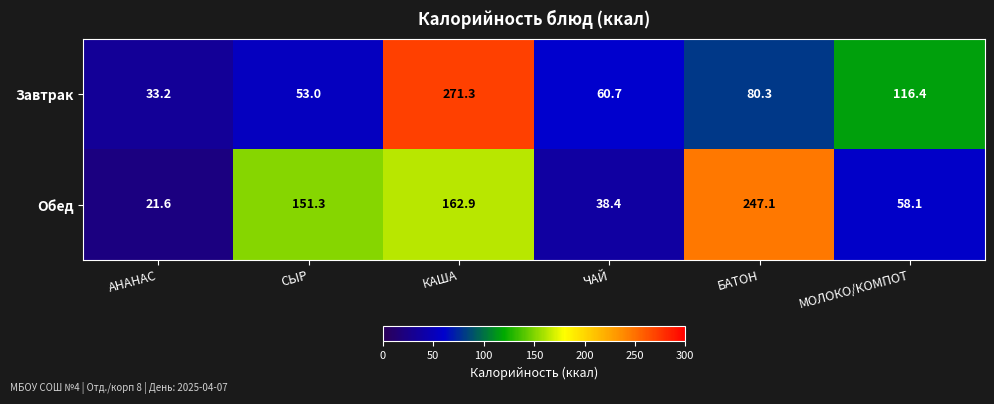

At АНАНАС, list the series in order from largest to smallest.

Завтрак, Обед